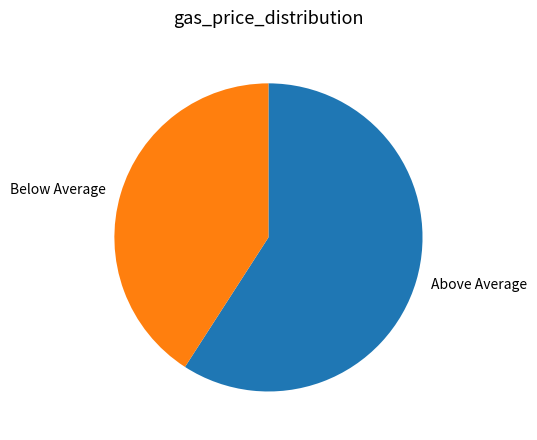

Combined, do Below Average and Above Average account for over 50%?

Yes